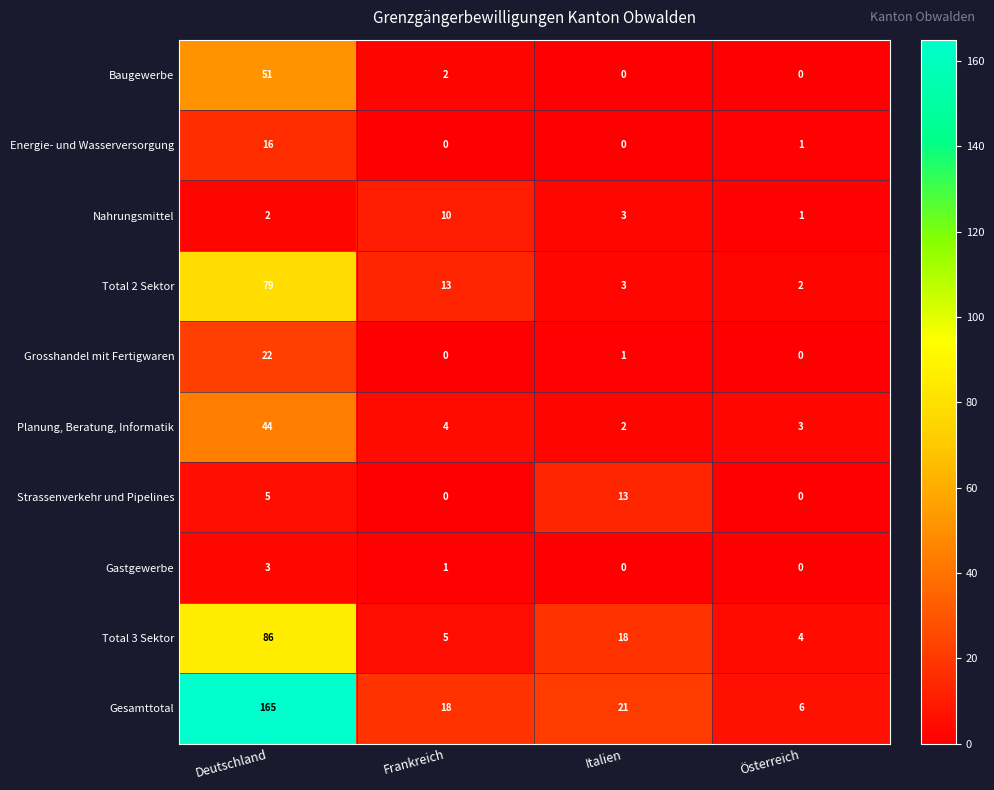

What is the difference between the Baugewerbe values at Deutschland and Österreich?

51